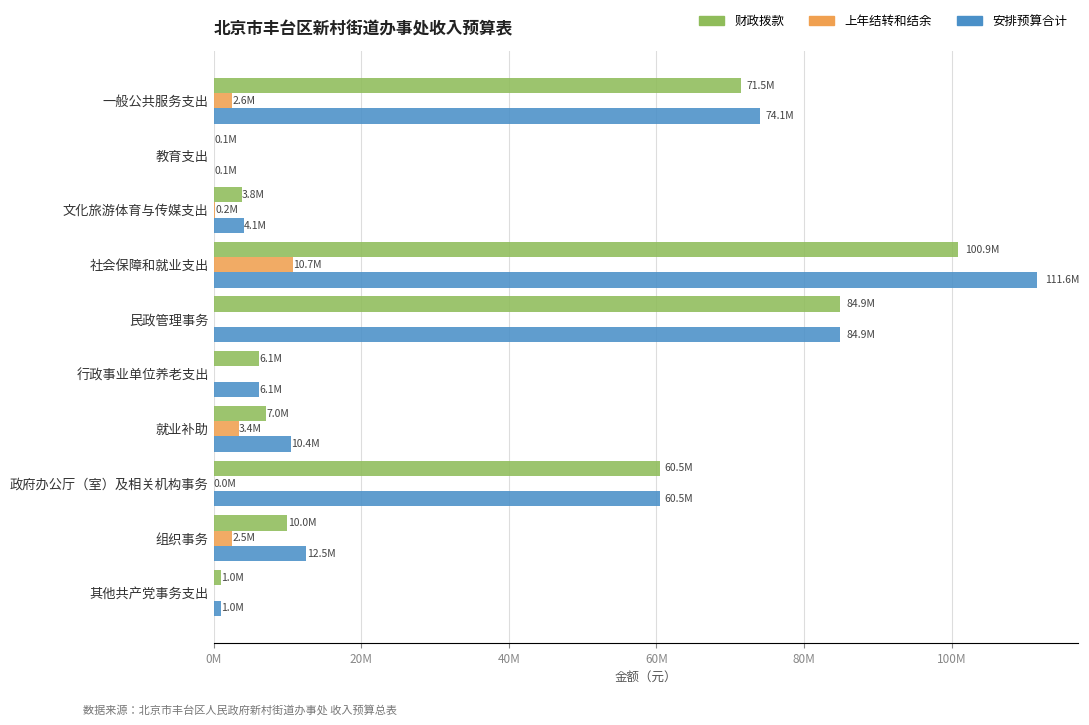

Which series has the widest spread of values?

安排预算合计